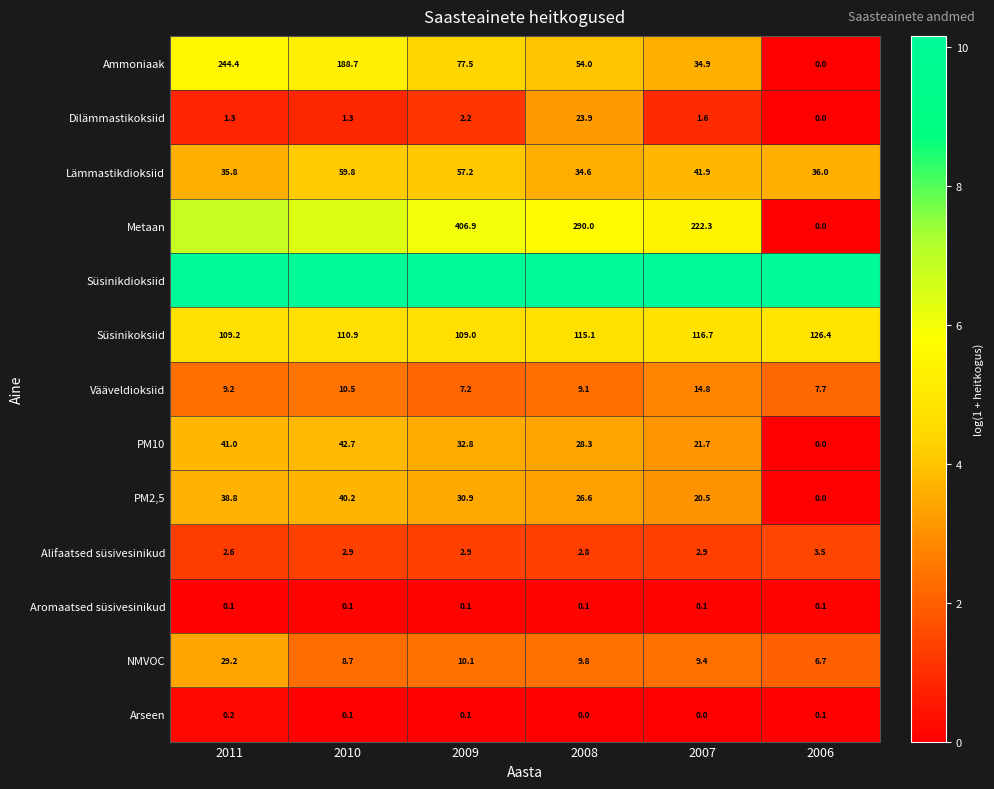

Which category has the highest value across all series?

2007